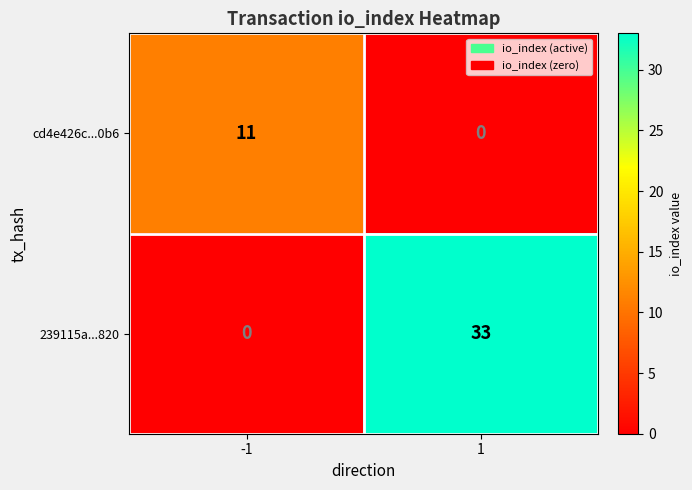

Which label corresponds to the largest value in the chart?

1